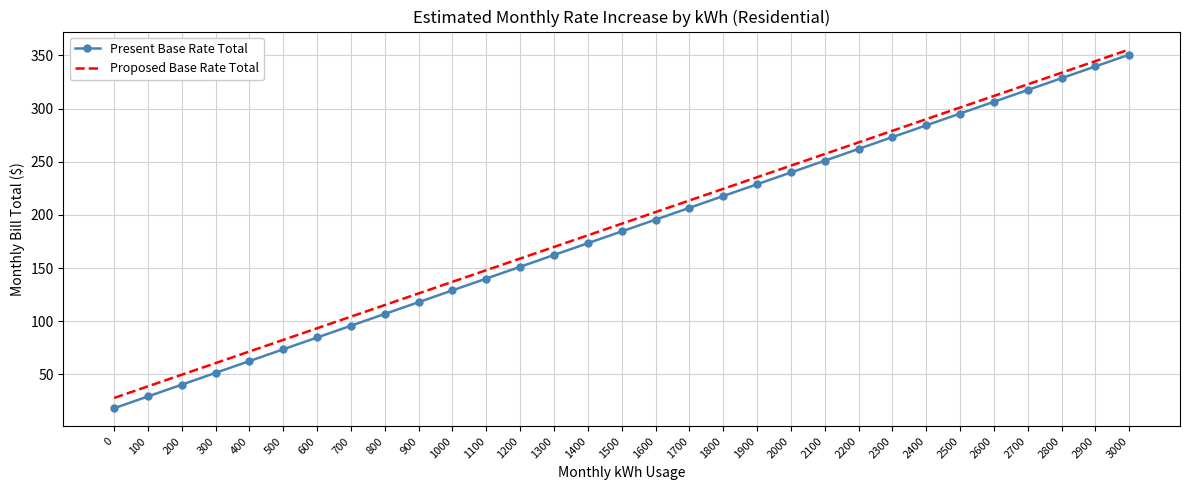

What is the total value across all series at 0?

45.9